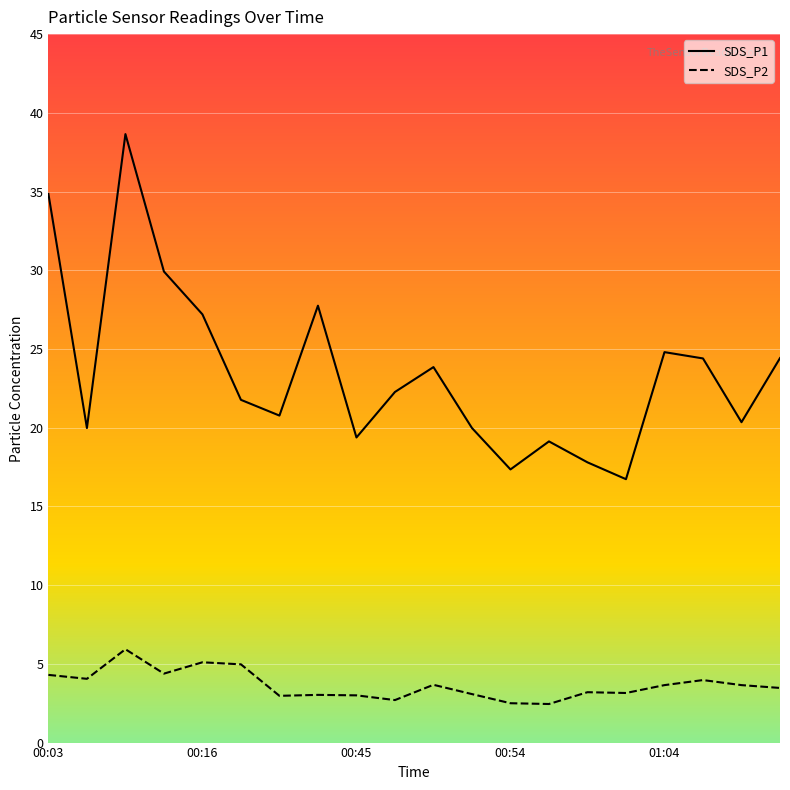

How many lines are shown in the chart?

2